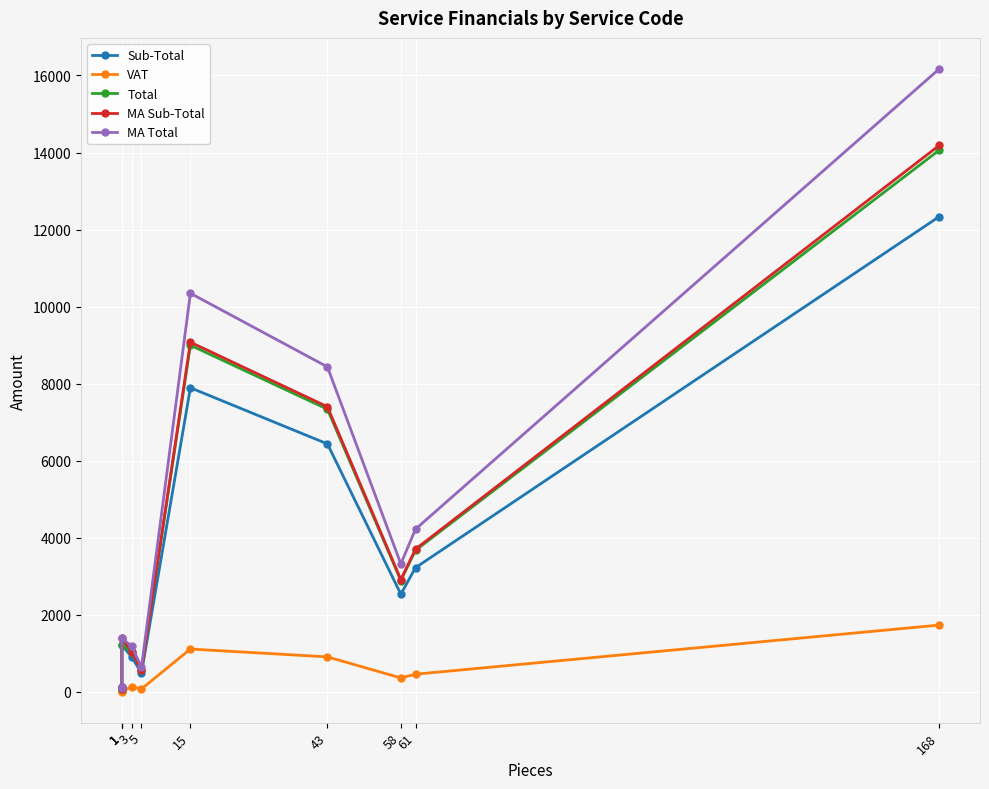

What value does the MA Total series have at 1?

1382.9